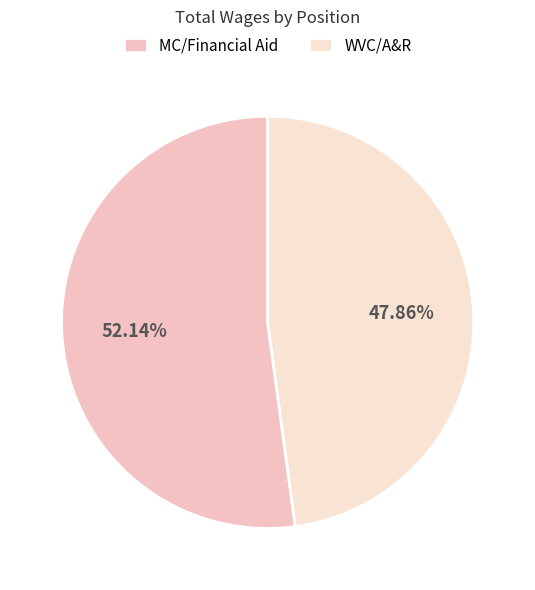

To the nearest percent, what is the difference between the MC/Financial Aid and WVC/A&R slice percentages?

4%